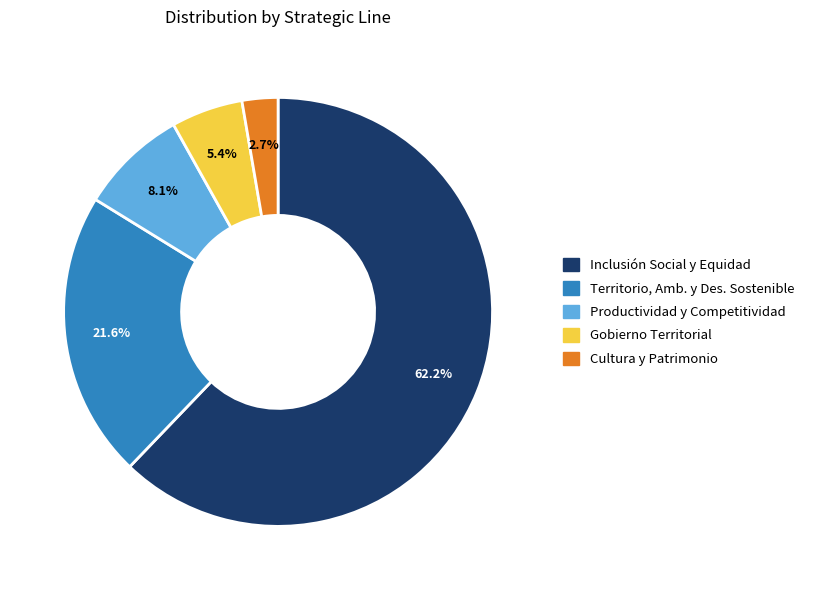

What is the total percentage of Inclusión Social y Equidad and Cultura y Patrimonio?

64.9%